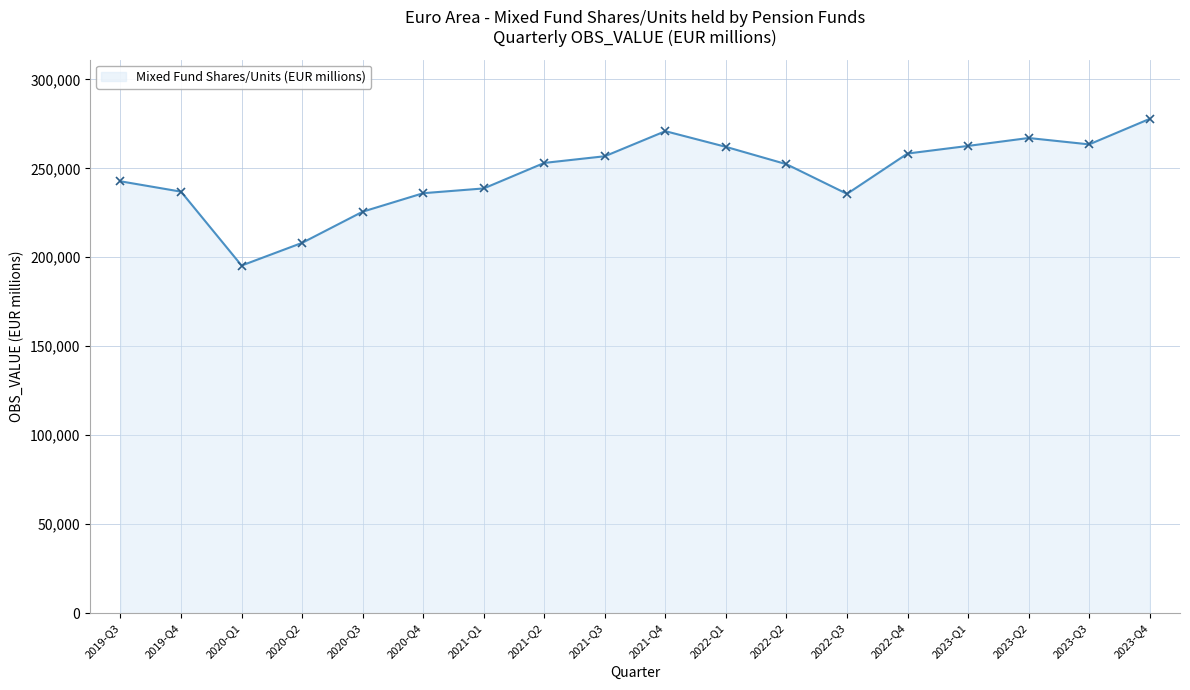

The chart shows a value of 242704.3 at 2019-Q3. True or false?

True